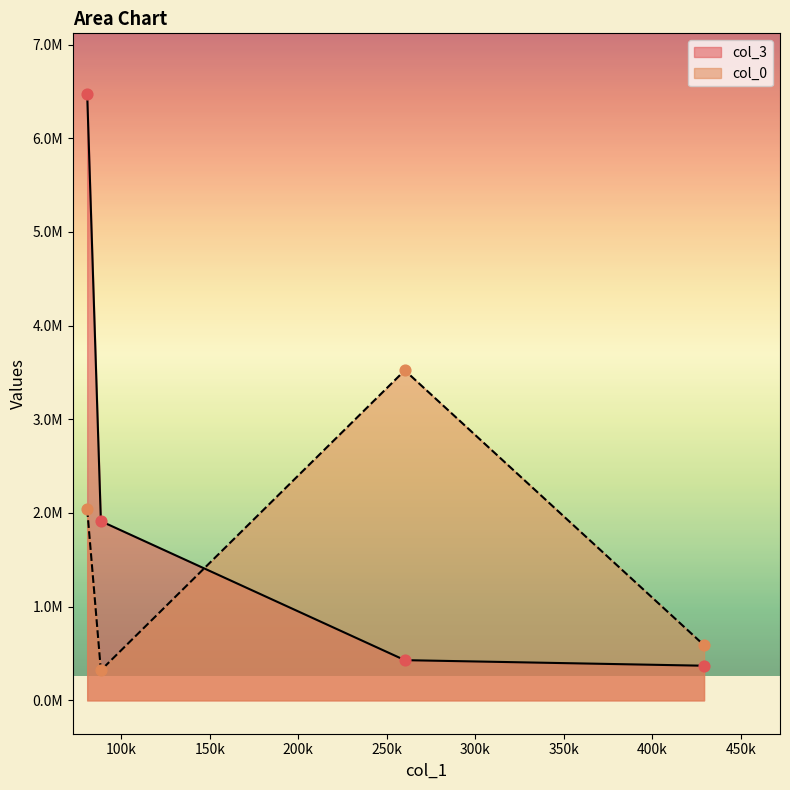

What are all the series names shown in the legend?

col_3, col_0